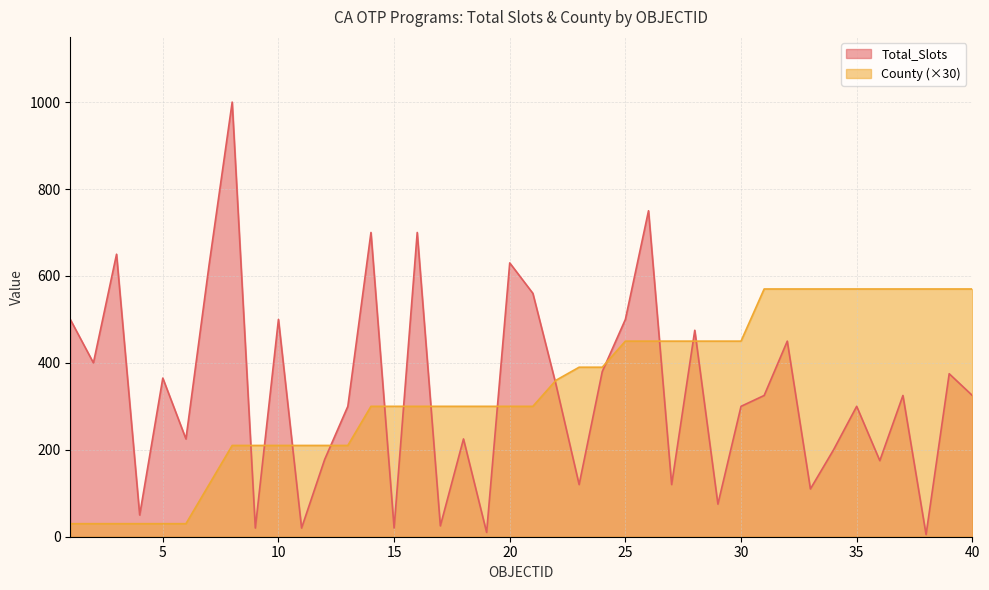

How many County values are between 210 and 570?

33